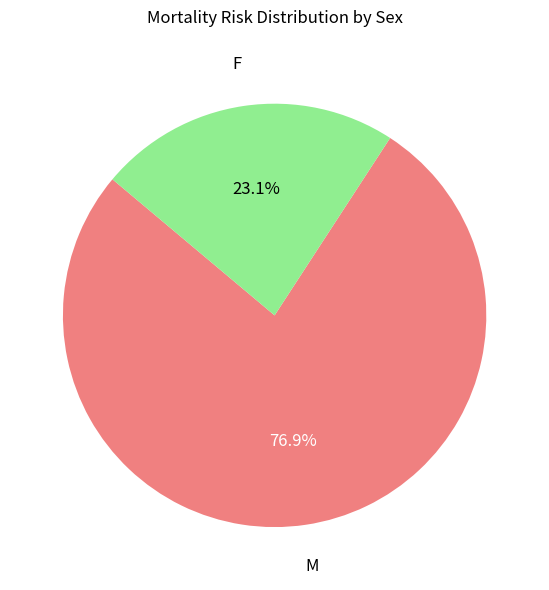

Is there any slice that represents more than half of the pie?

Yes